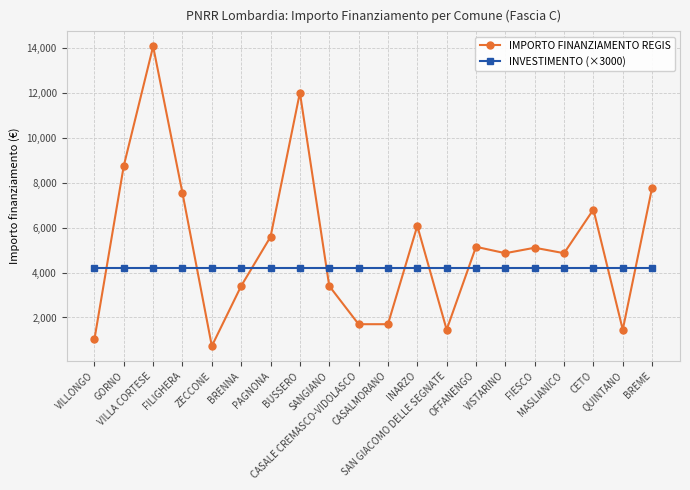

Which series has the largest total across all categories?

IMPORTO FINANZIAMENTO REGIS